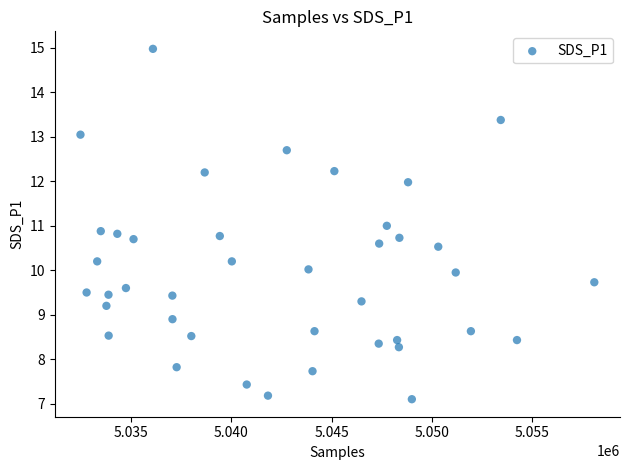

What is the range of Y values (max minus min)?

7.9